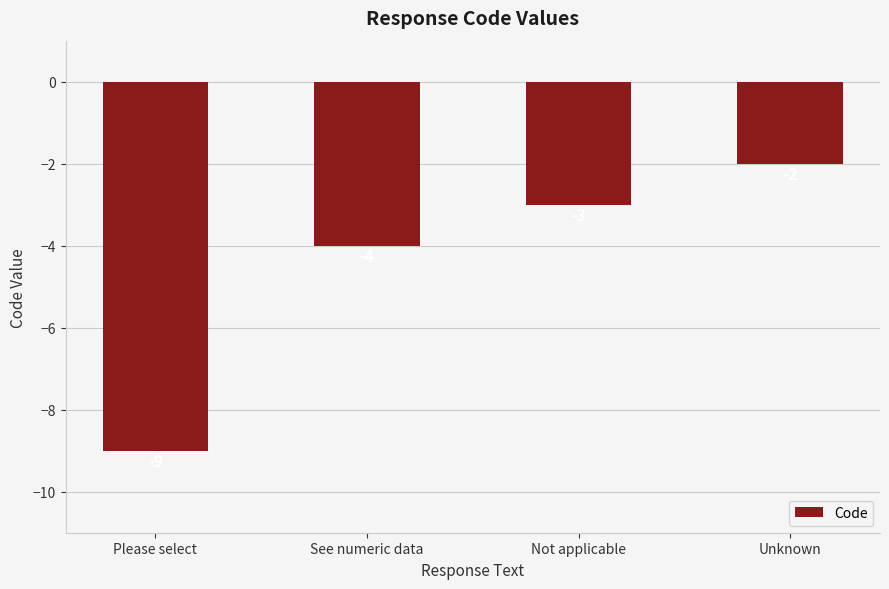

List the labels in order of value, largest first.

Unknown, Not applicable, See numeric data, Please select